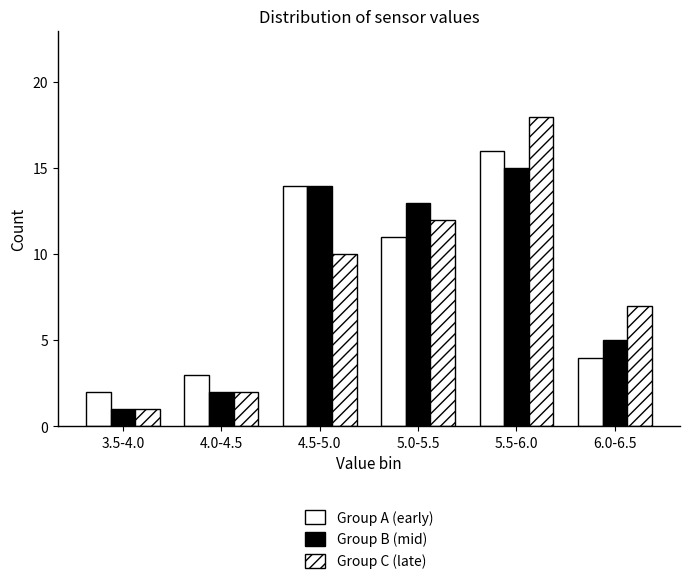

How many bars are there in each group?

3